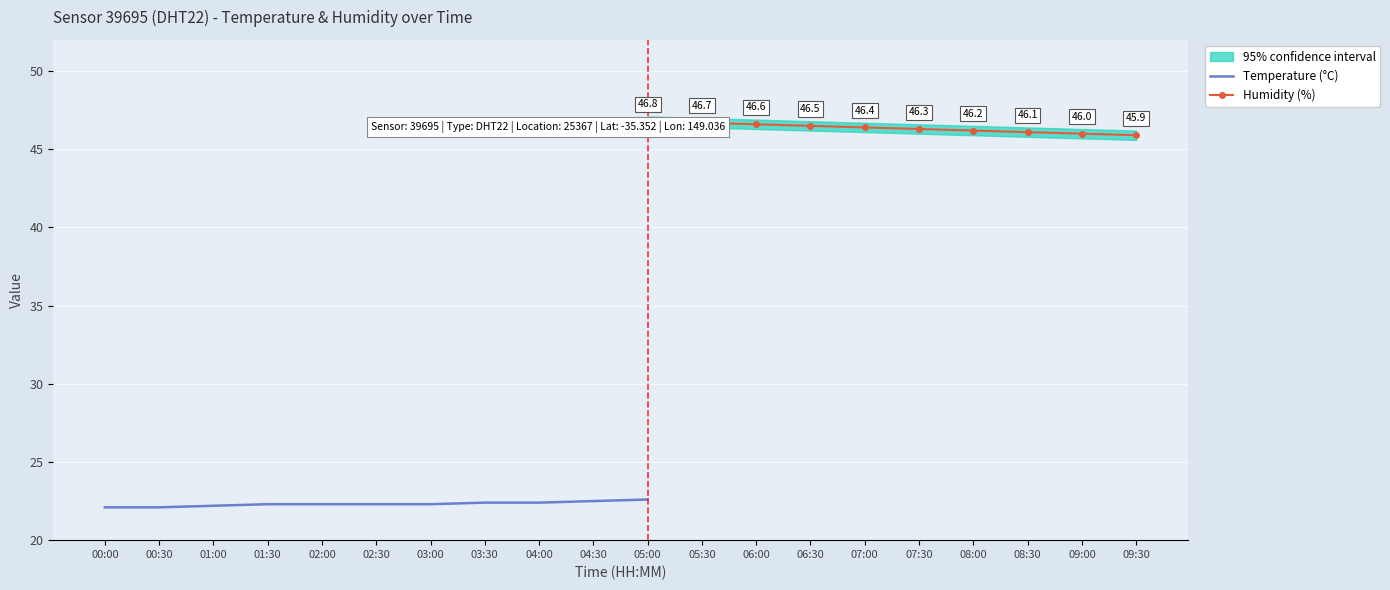

The Temperature (°C) series shows 22.3 at 03:00. True or false?

True